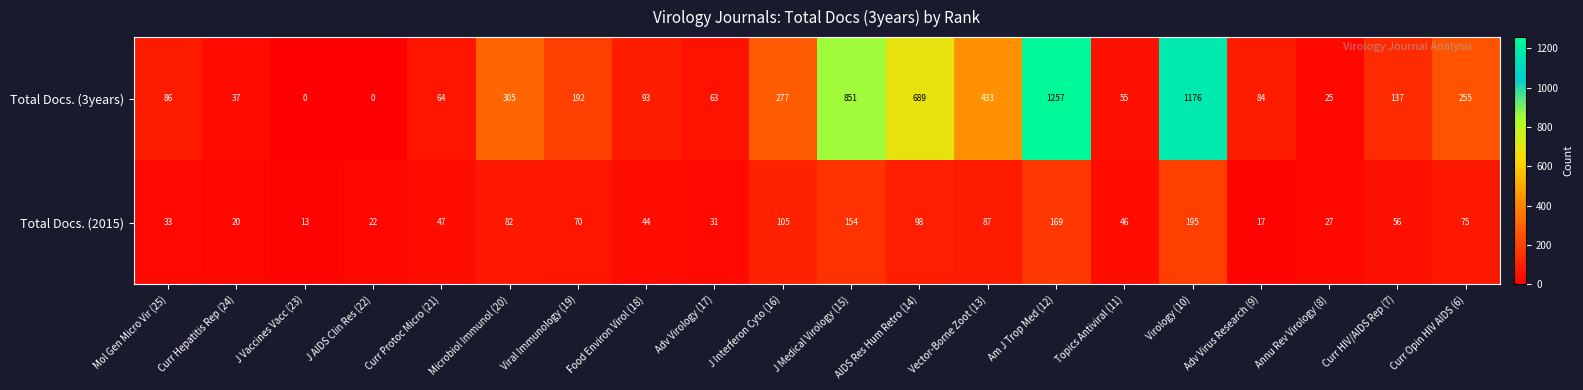

How many positive values does the Total Docs. (3years) series have?

18